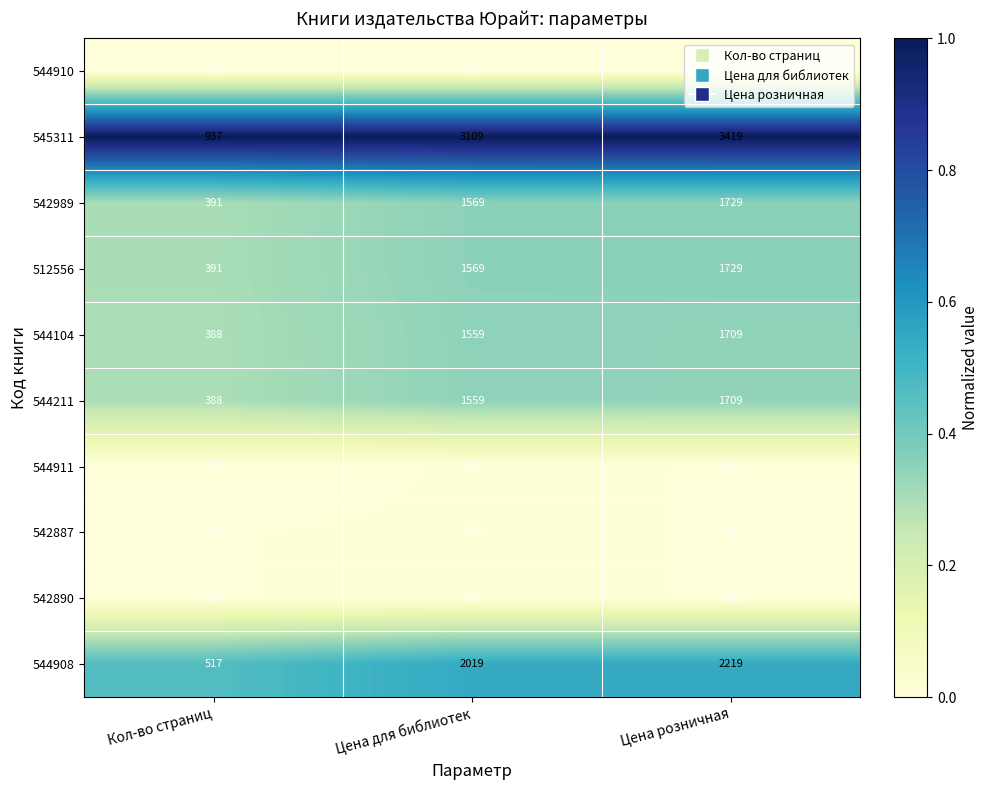

What is the spread (max minus min) of values at Цена для библиотек?

2380